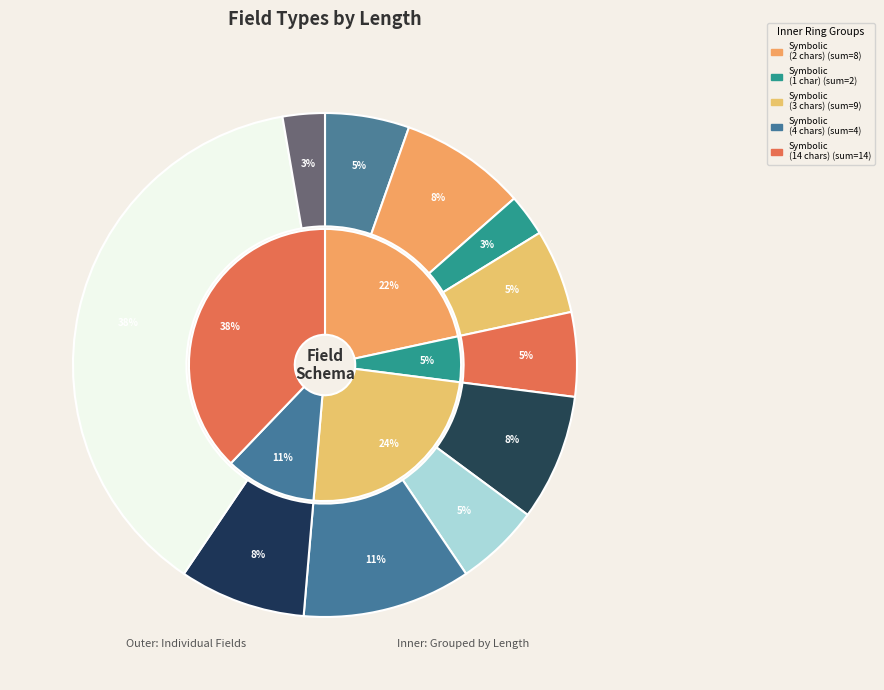

To the nearest percent, what percentage of the pie is Chief administrator code?

8%